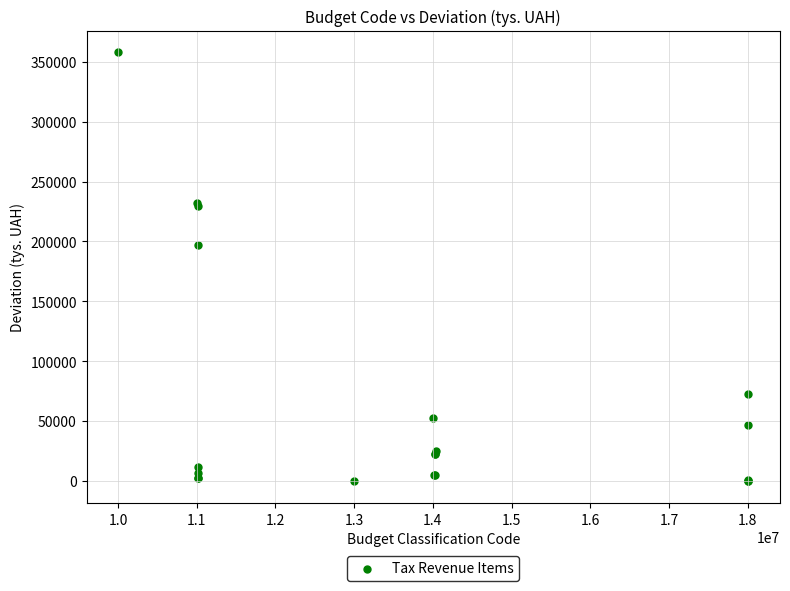

What Y value in the scatter plot is closest to 178835?

196701.5